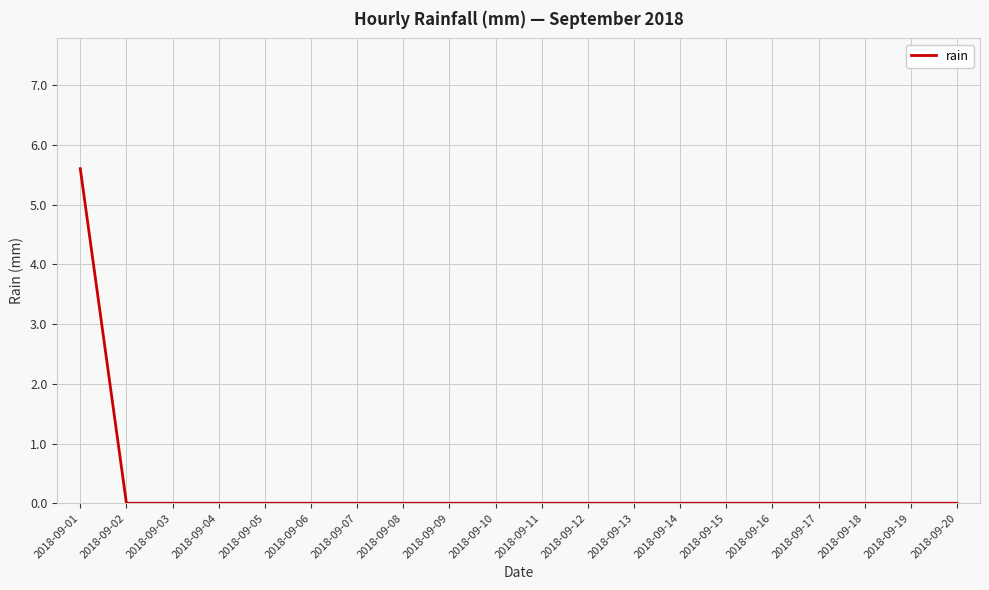

Which label corresponds to the largest value in the chart?

2018-09-01